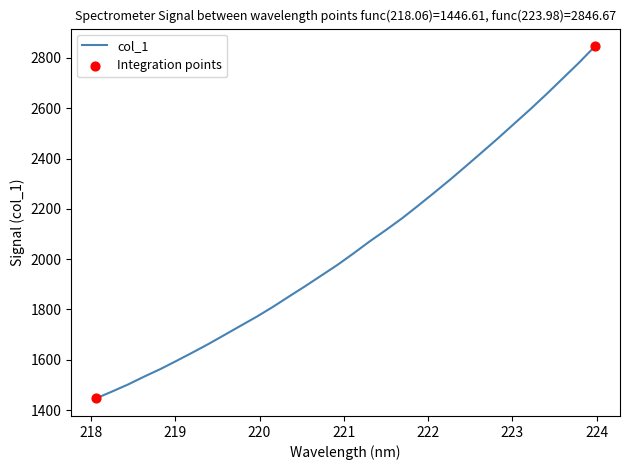

What is the maximum value shown in the chart?

2846.7